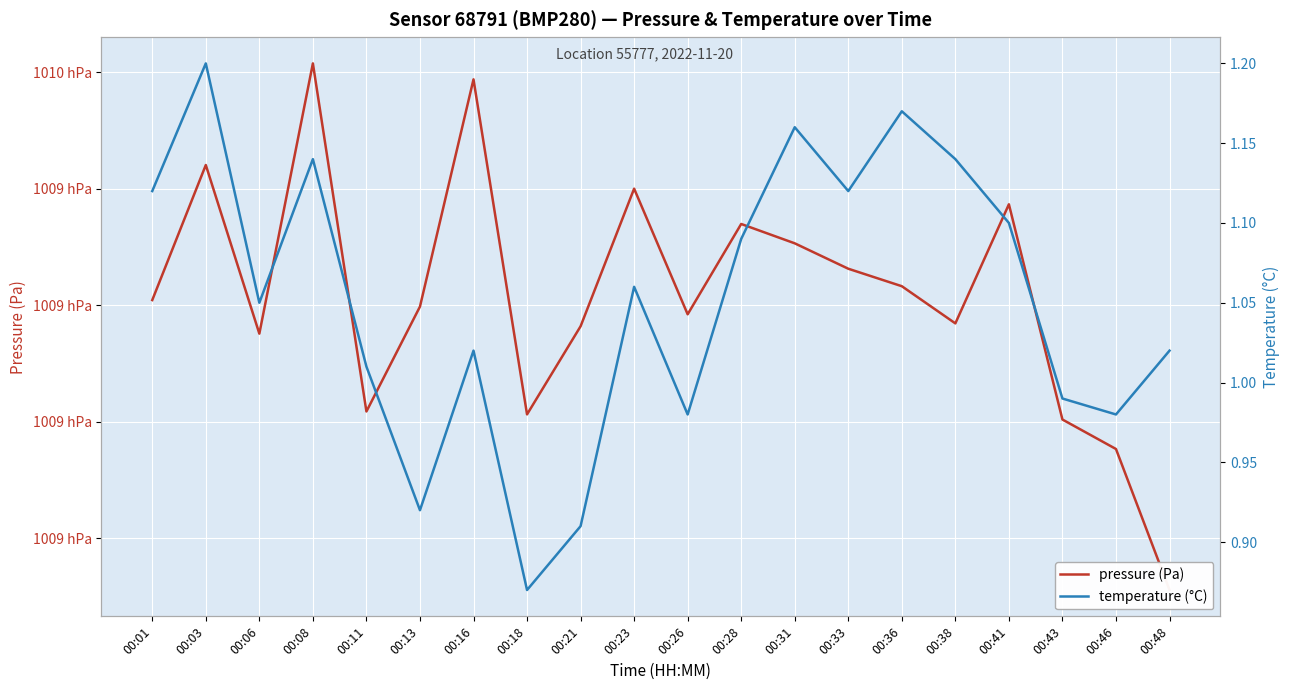

How many data points does each series have?

20